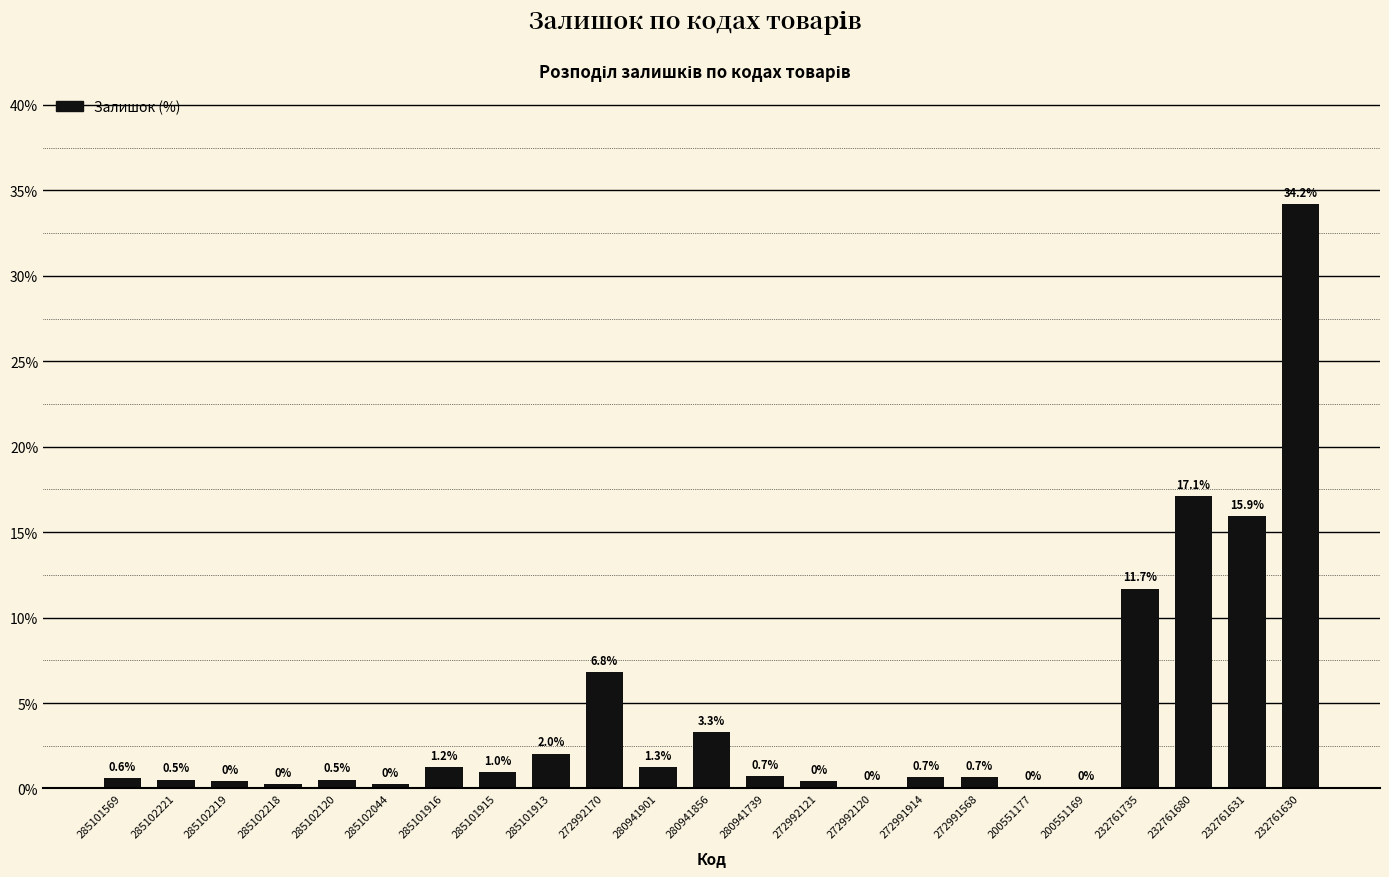

What value does the data have at 272991568?

0.7